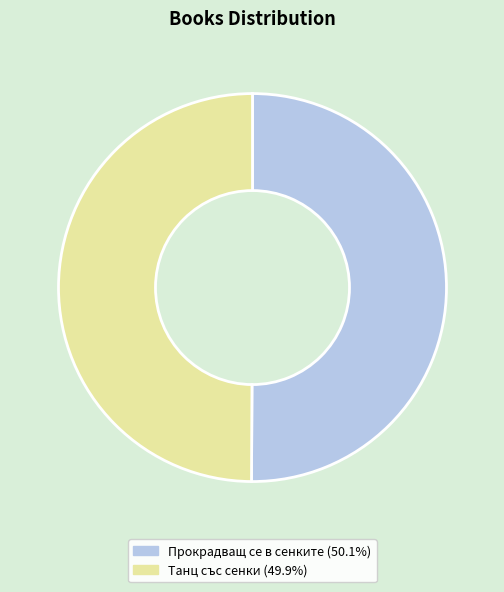

Is the sum of Прокрадващ се в сенките and Танц със сенки greater than half?

Yes